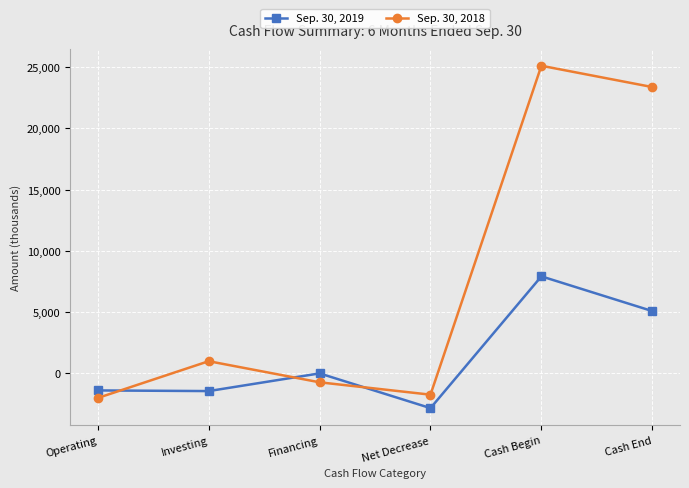

The value of Sep. 30, 2018 at Financing is -727. True or false?

True